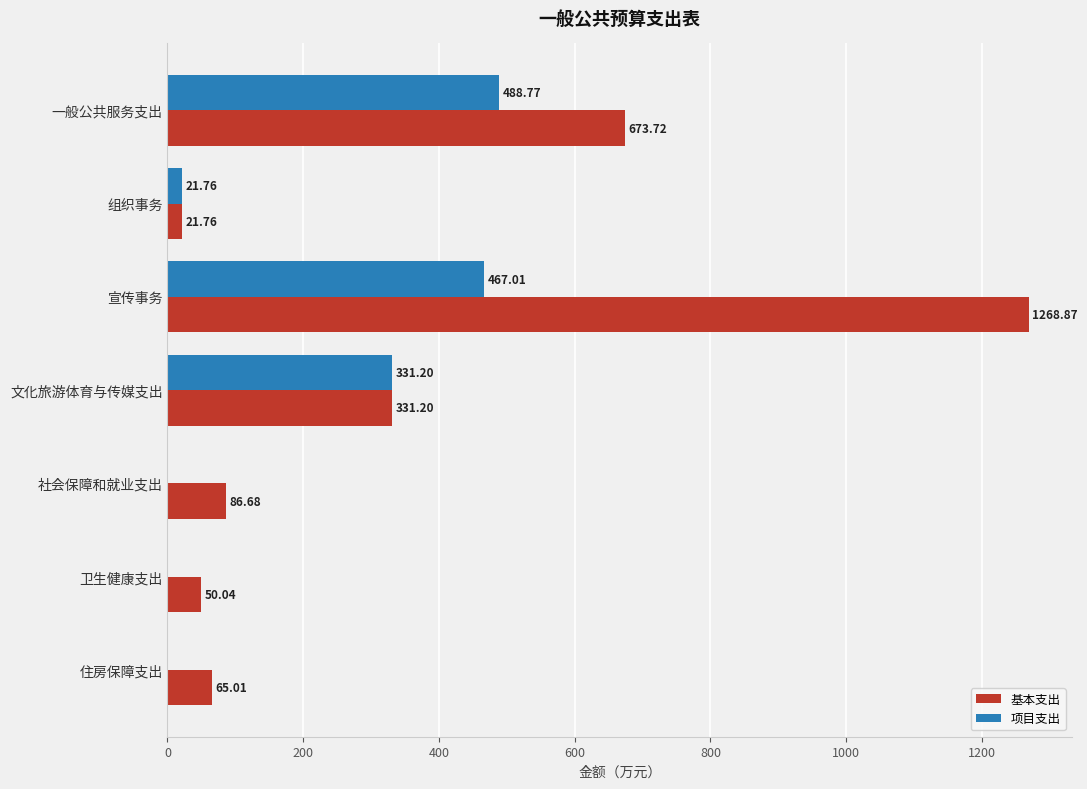

What is the average value of the 基本支出 series?

356.8